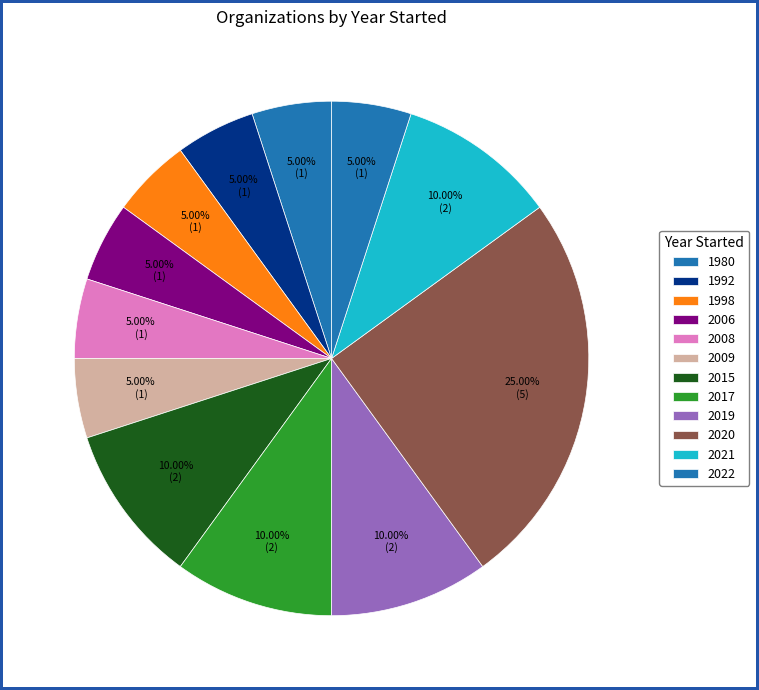

How many segments does this pie chart have?

12